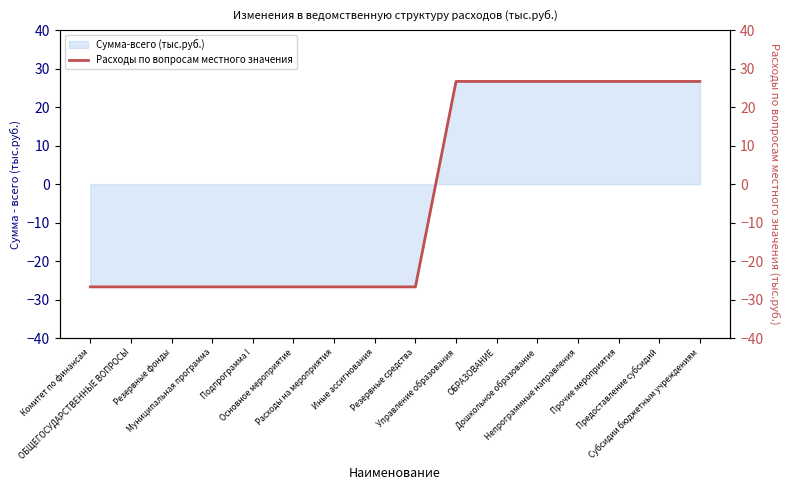

The value at Основное мероприятие is -6.9. True or false?

False